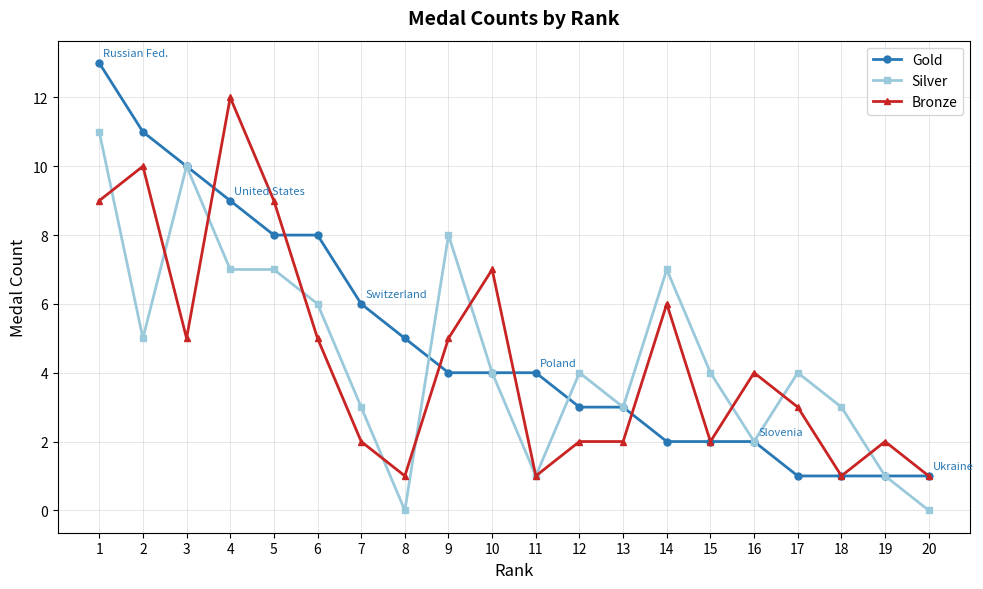

What is the spread (max minus min) of values at 14?

5